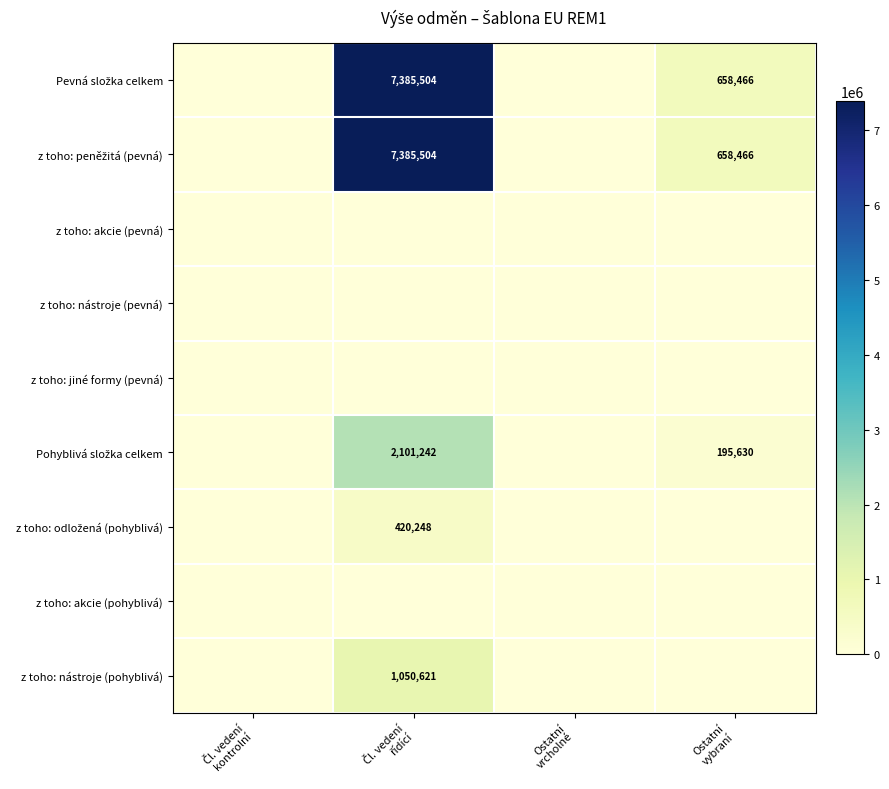

Is the value of z toho: jiné formy (pevná) at Čl. vedení řídící greater than the value of z toho: peněžitá (pevná) at Čl. vedení řídící?

No